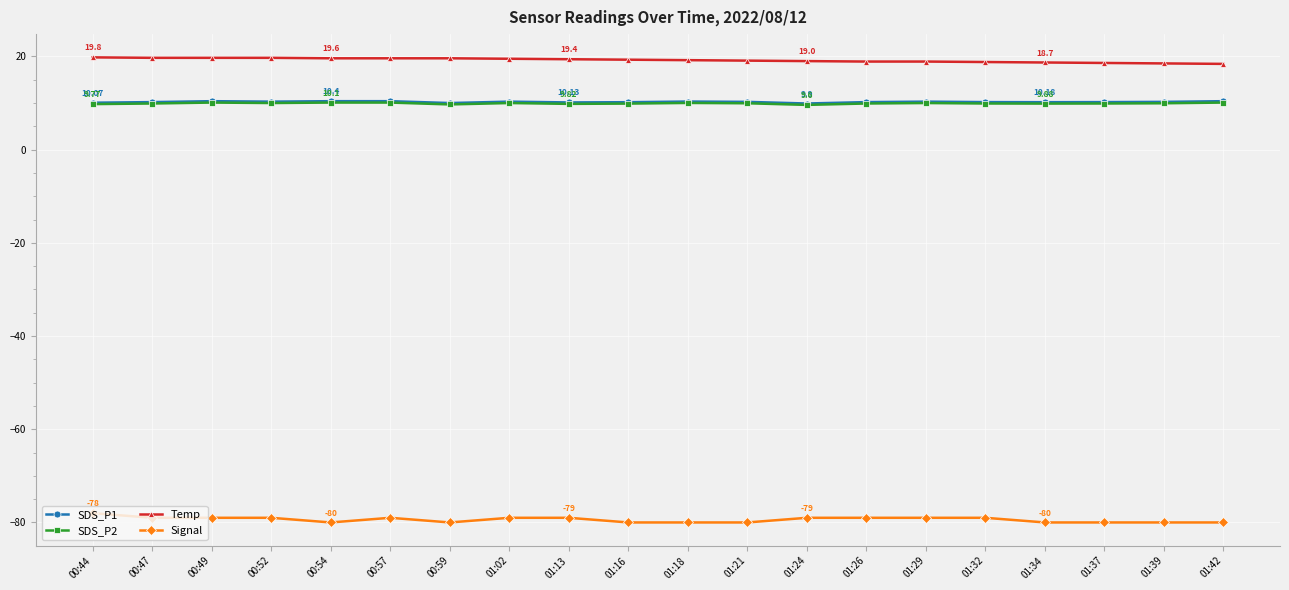

Is the value of Temp at 00:44 greater than the value of Signal at 00:47?

Yes